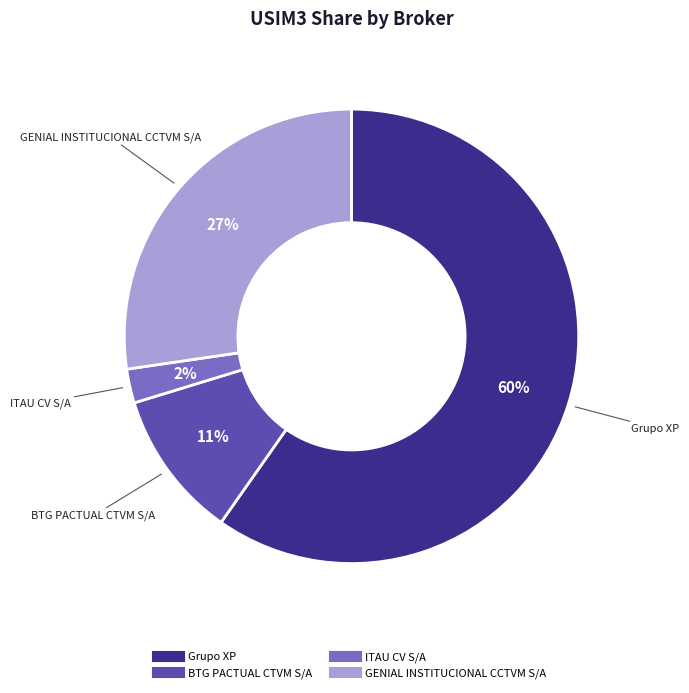

To the nearest percent, what percentage of the pie is ITAU CV S/A?

2%